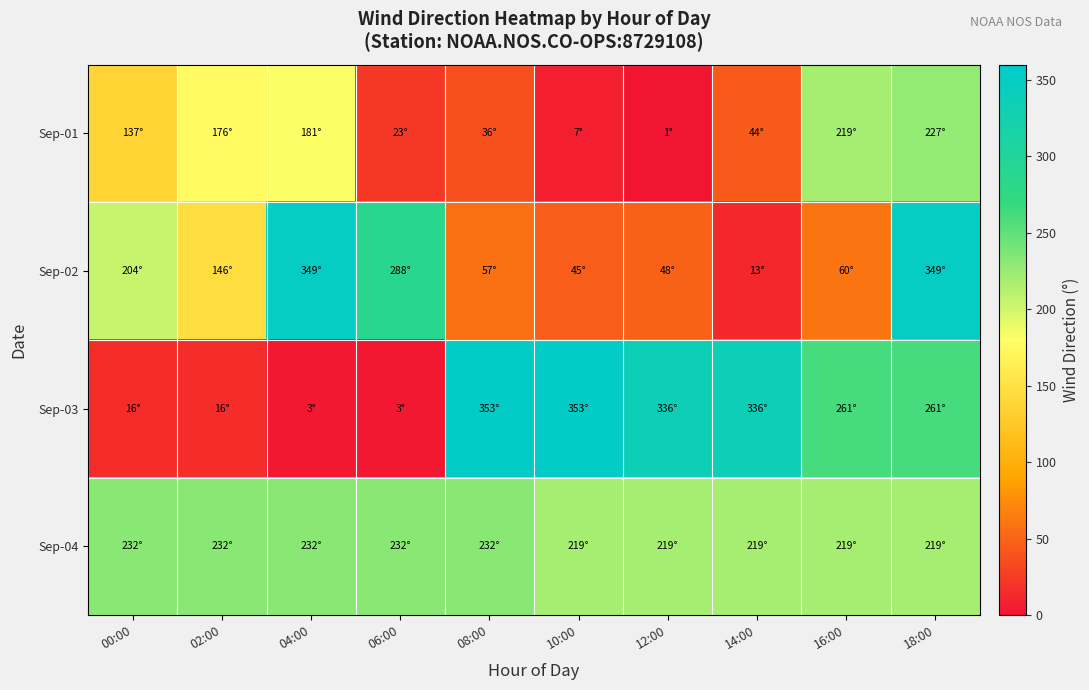

What is the minimum value shown in the chart?

1